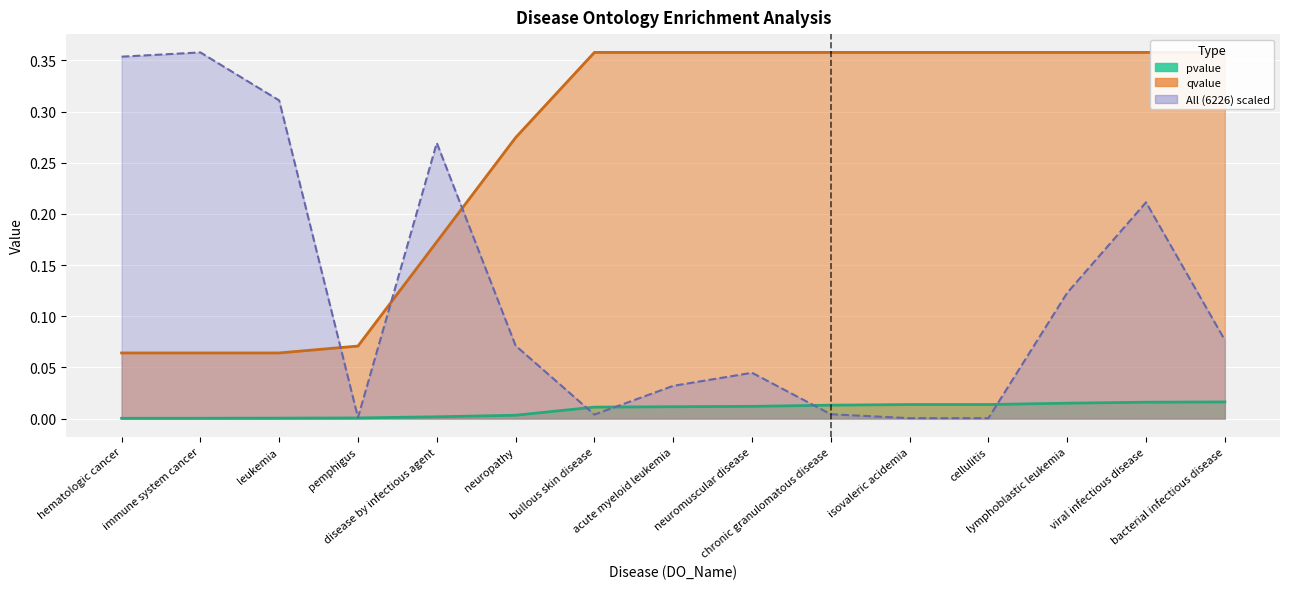

Which has a higher value, disease by infectious agent or pemphigus?

disease by infectious agent